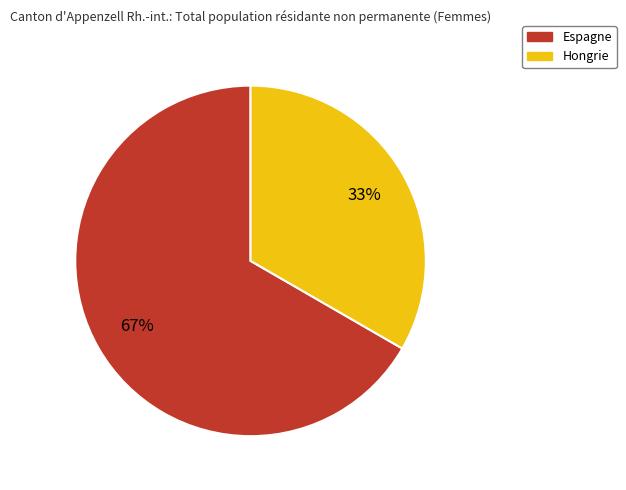

To the nearest percent, what is the combined percentage of Hongrie and Espagne?

100%